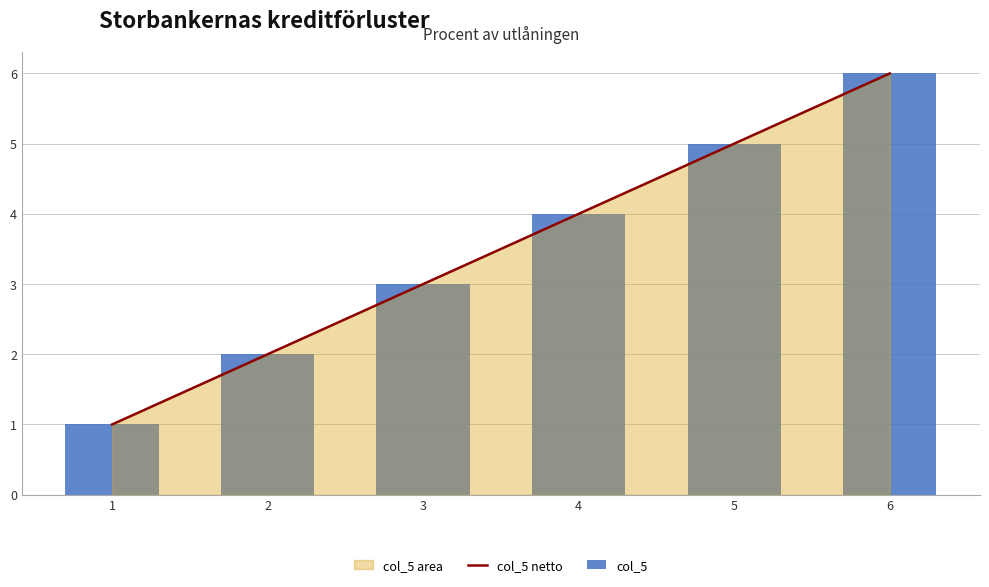

Is it true that col_5 netto equals 0 at 1?

False